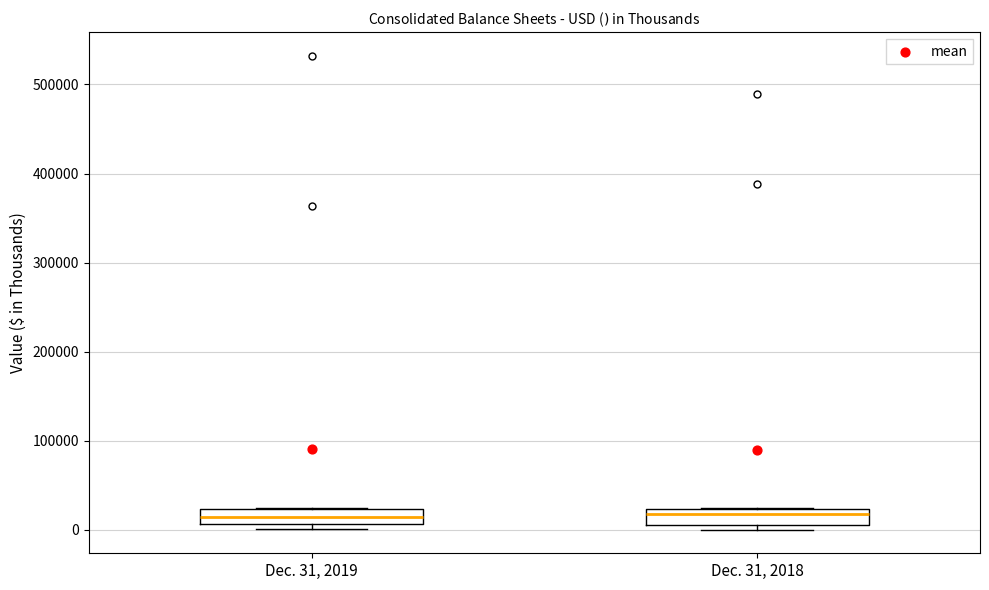

Where is the lower edge of the box for Dec. 31, 2019 on the y-axis? The values are not printed on the chart, so give them approximately, as read against the axis.

10000